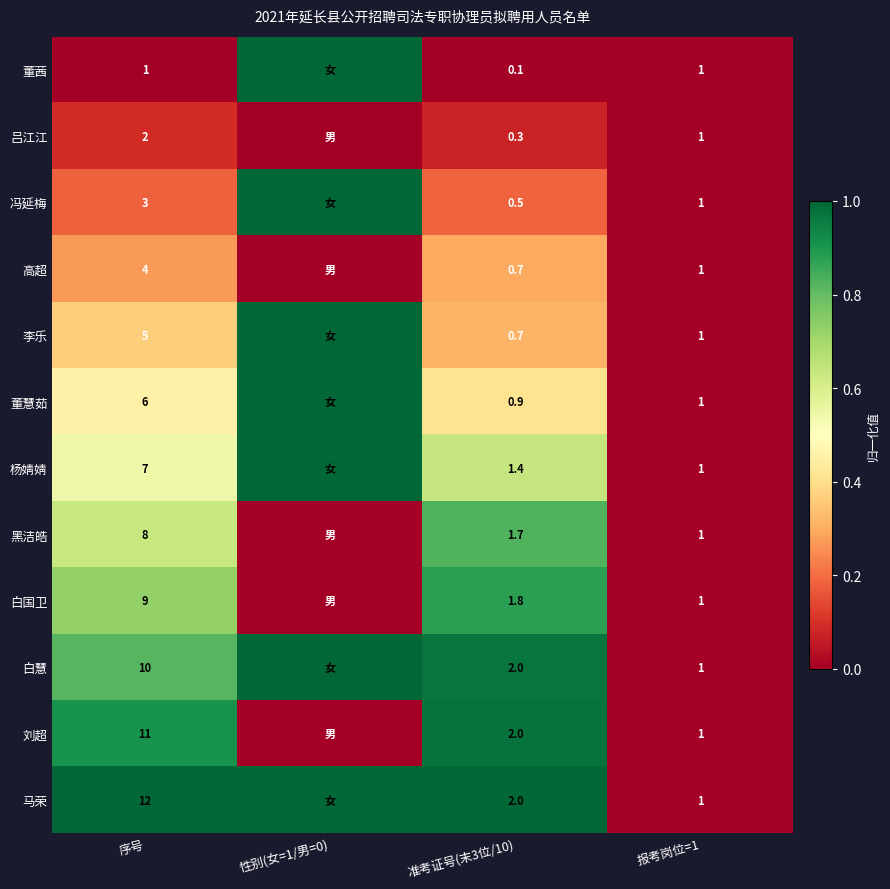

What is the difference between the 吕江江 values at 报考岗位=1 and 序号?

1.0